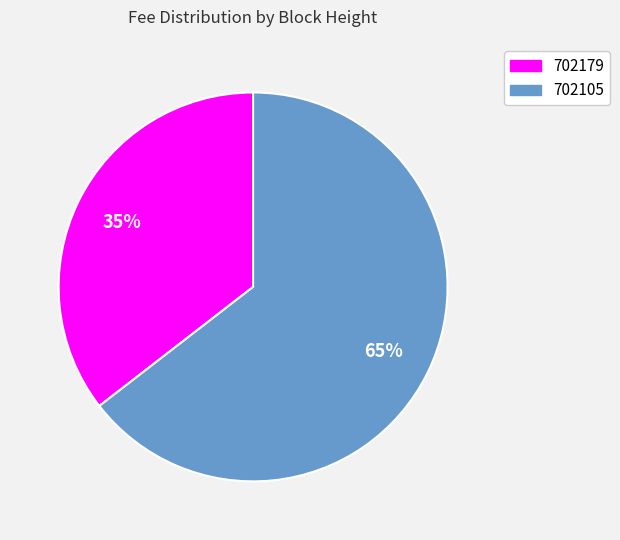

The 702105 slice represents 57% of the pie. True or false?

False